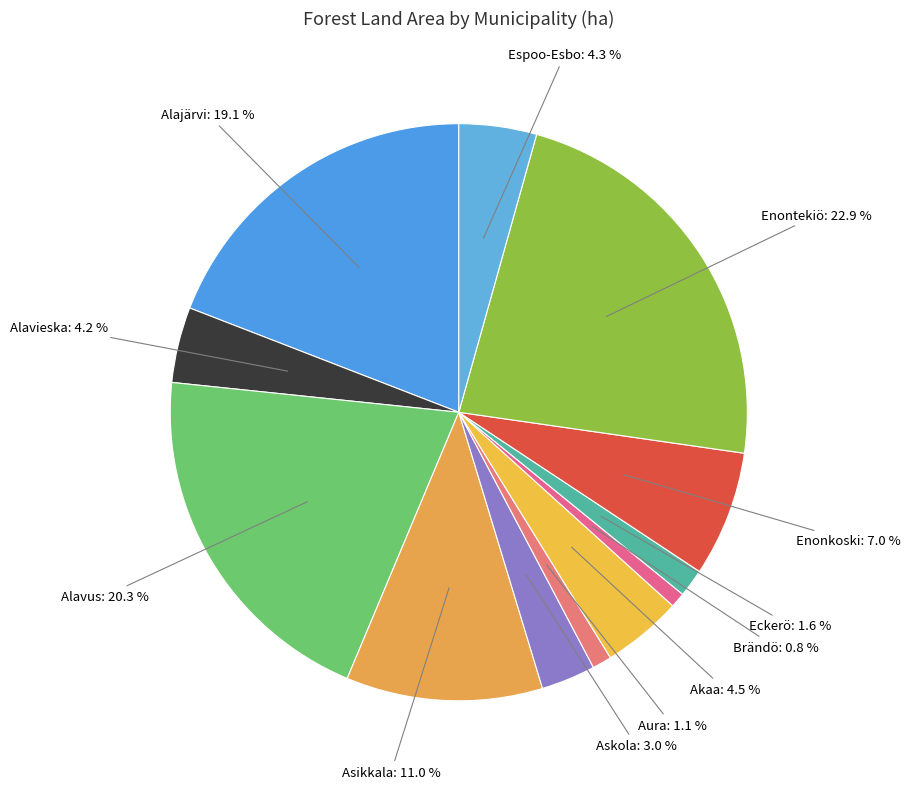

Does any single category account for the majority?

No